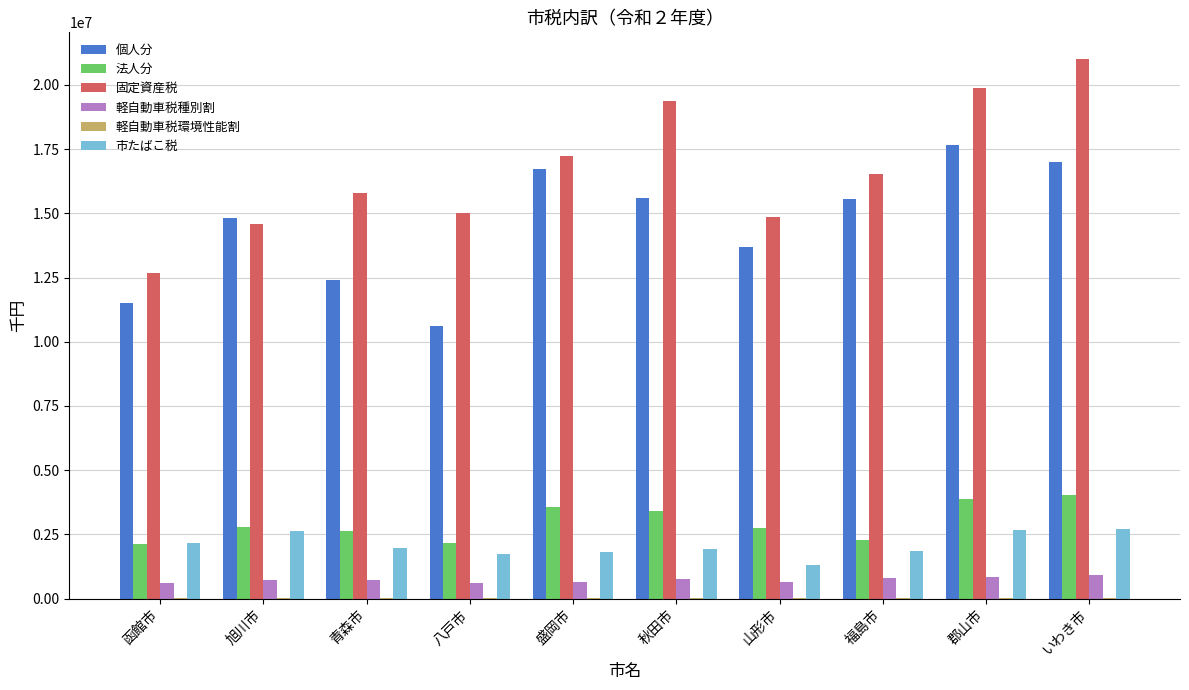

Is it true that 個人分 equals 14803395 at 旭川市?

True